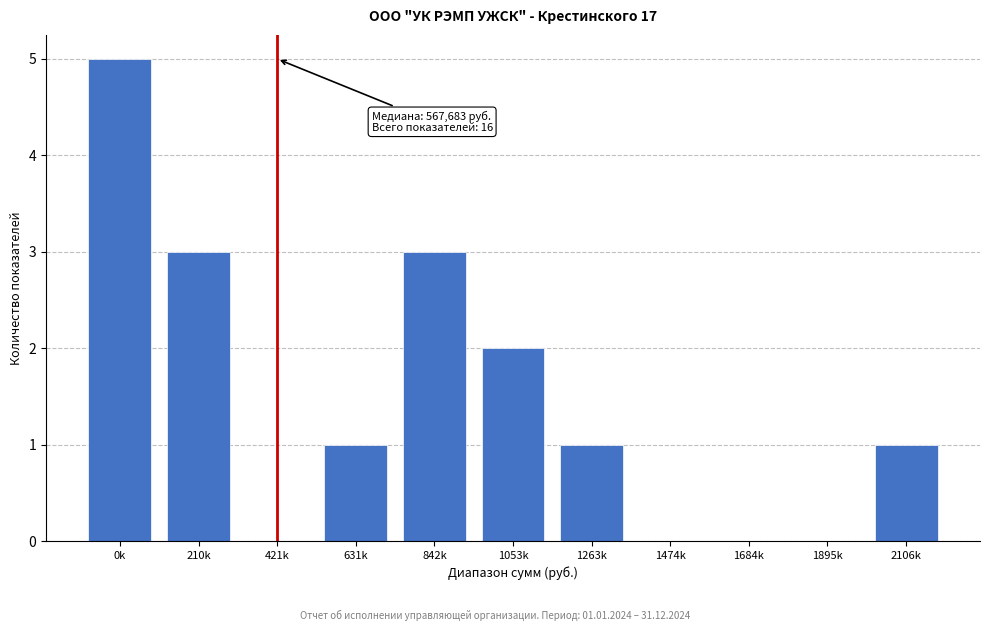

Reading left to right, what are all the values shown in this chart?

0k=5	210k=3	421k=0	631k=1	842k=3	1053k=2	1263k=1	1474k=0	1684k=0	1895k=0	2106k=1